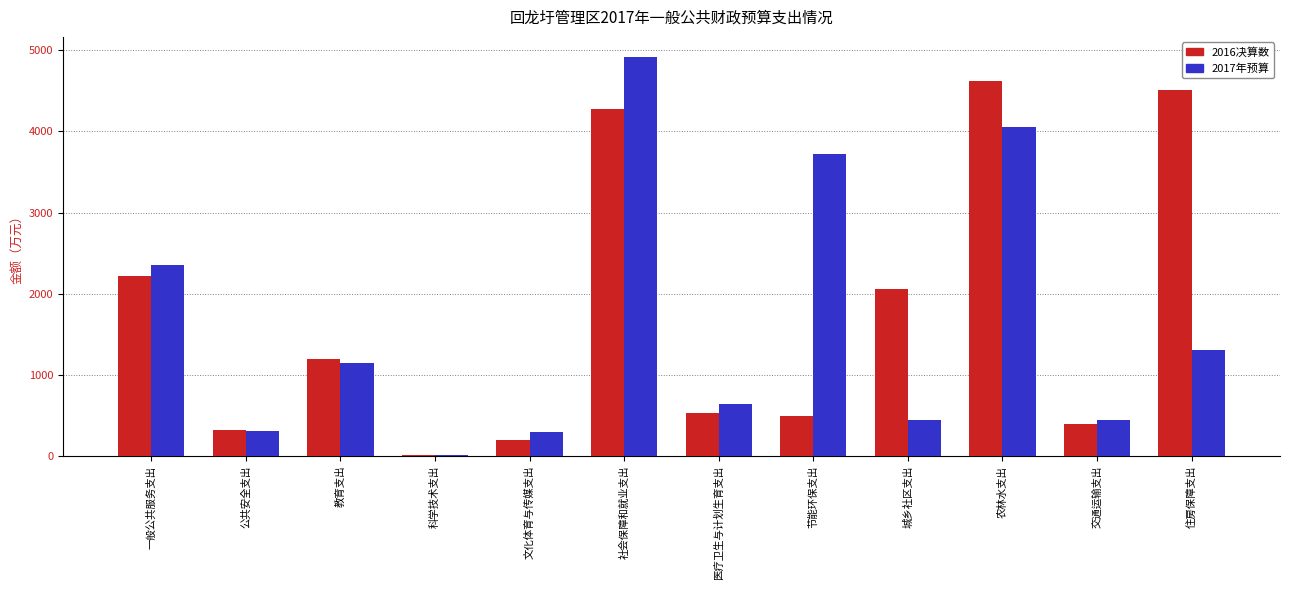

Where is 2016决算数 nearest to the value 2319?

一般公共服务支出